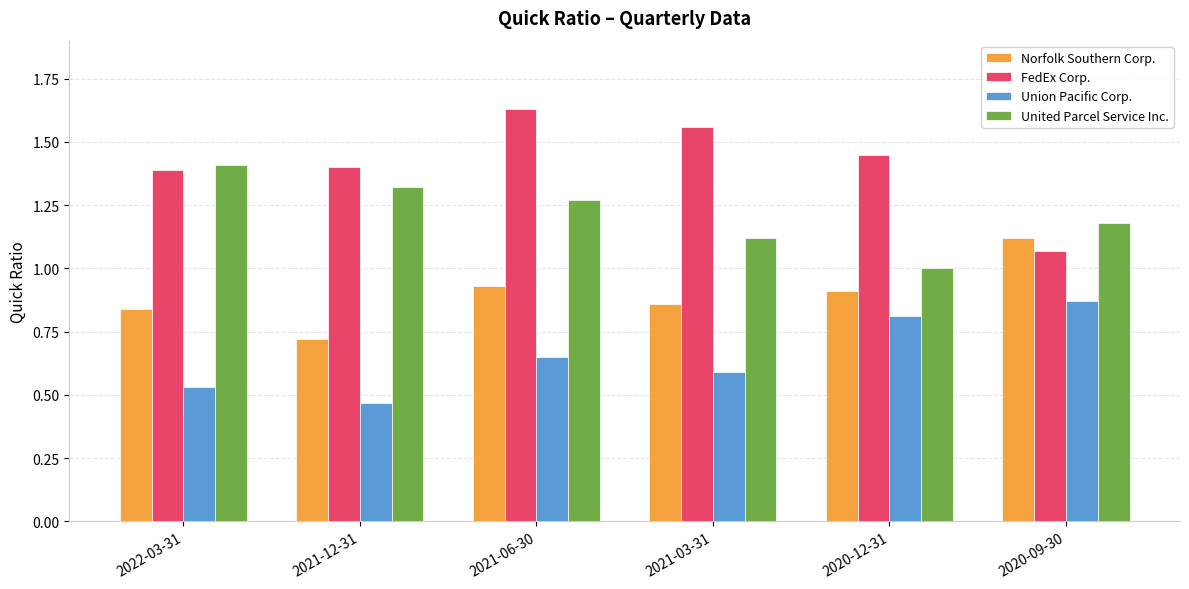

Which category has the lowest value in the FedEx Corp. series?

2020-09-30